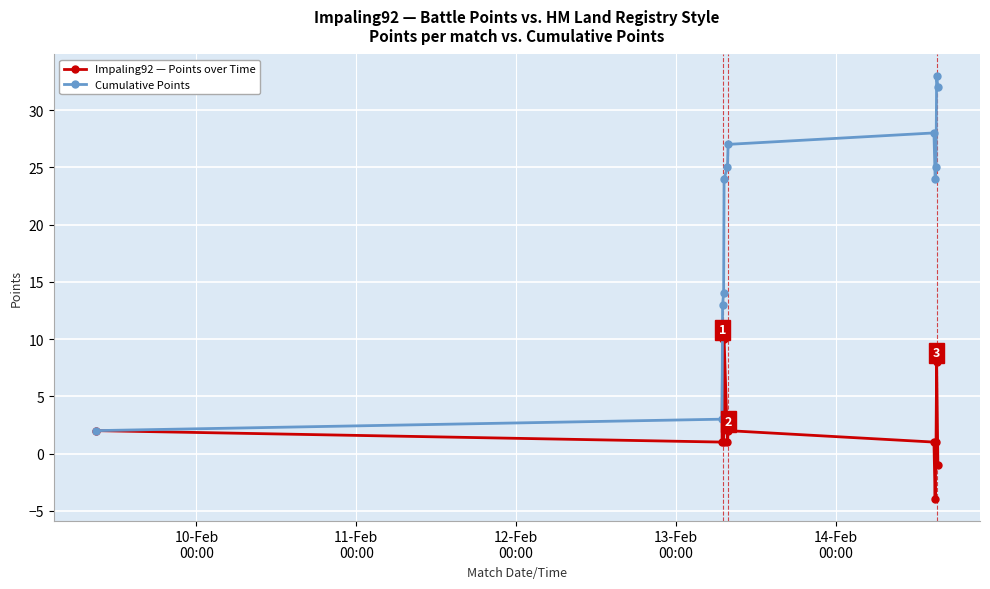

How many interior local peaks does the Impaling92 — Points over Time series have?

4